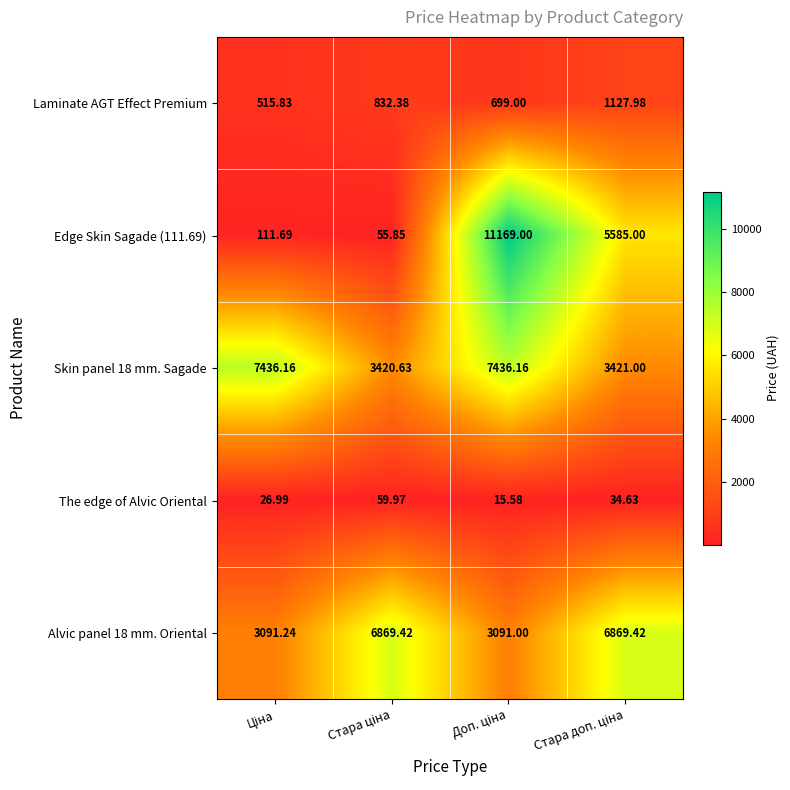

How many values in the Skin panel 18 mm. Sagade series exceed 7436?

2